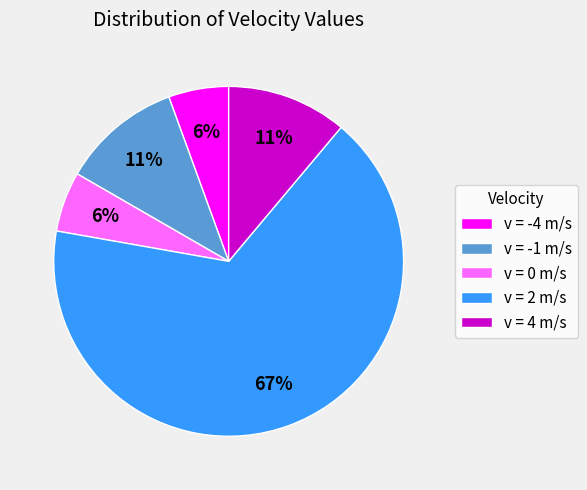

To the nearest percent, what is the average slice percentage?

20%